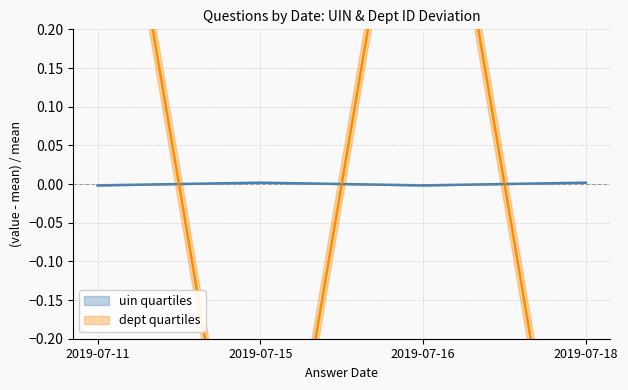

Is it true that uin_by_date equals -0.0 at 2019-07-16?

False